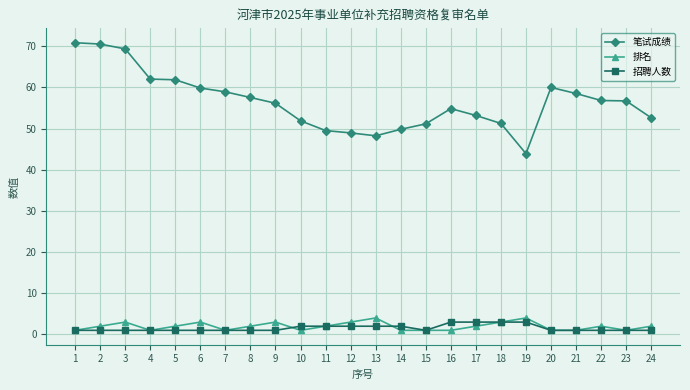

What are all the series names shown in the legend?

笔试成绩, 排名, 招聘人数